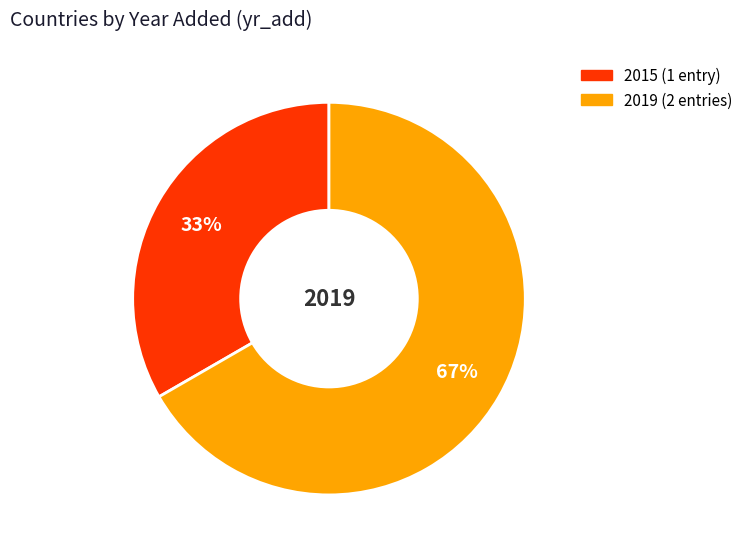

Does any single category account for the majority?

Yes